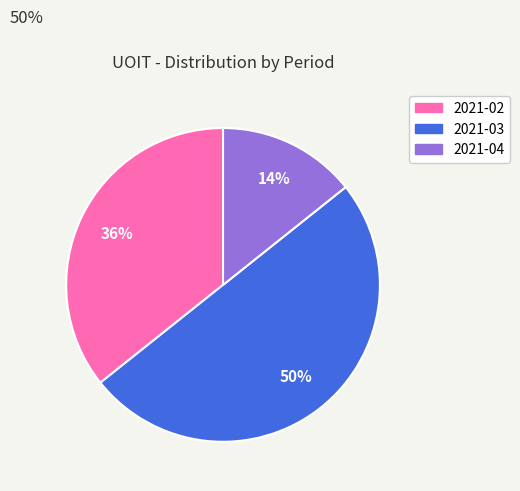

Which slice is the largest?

2021-03